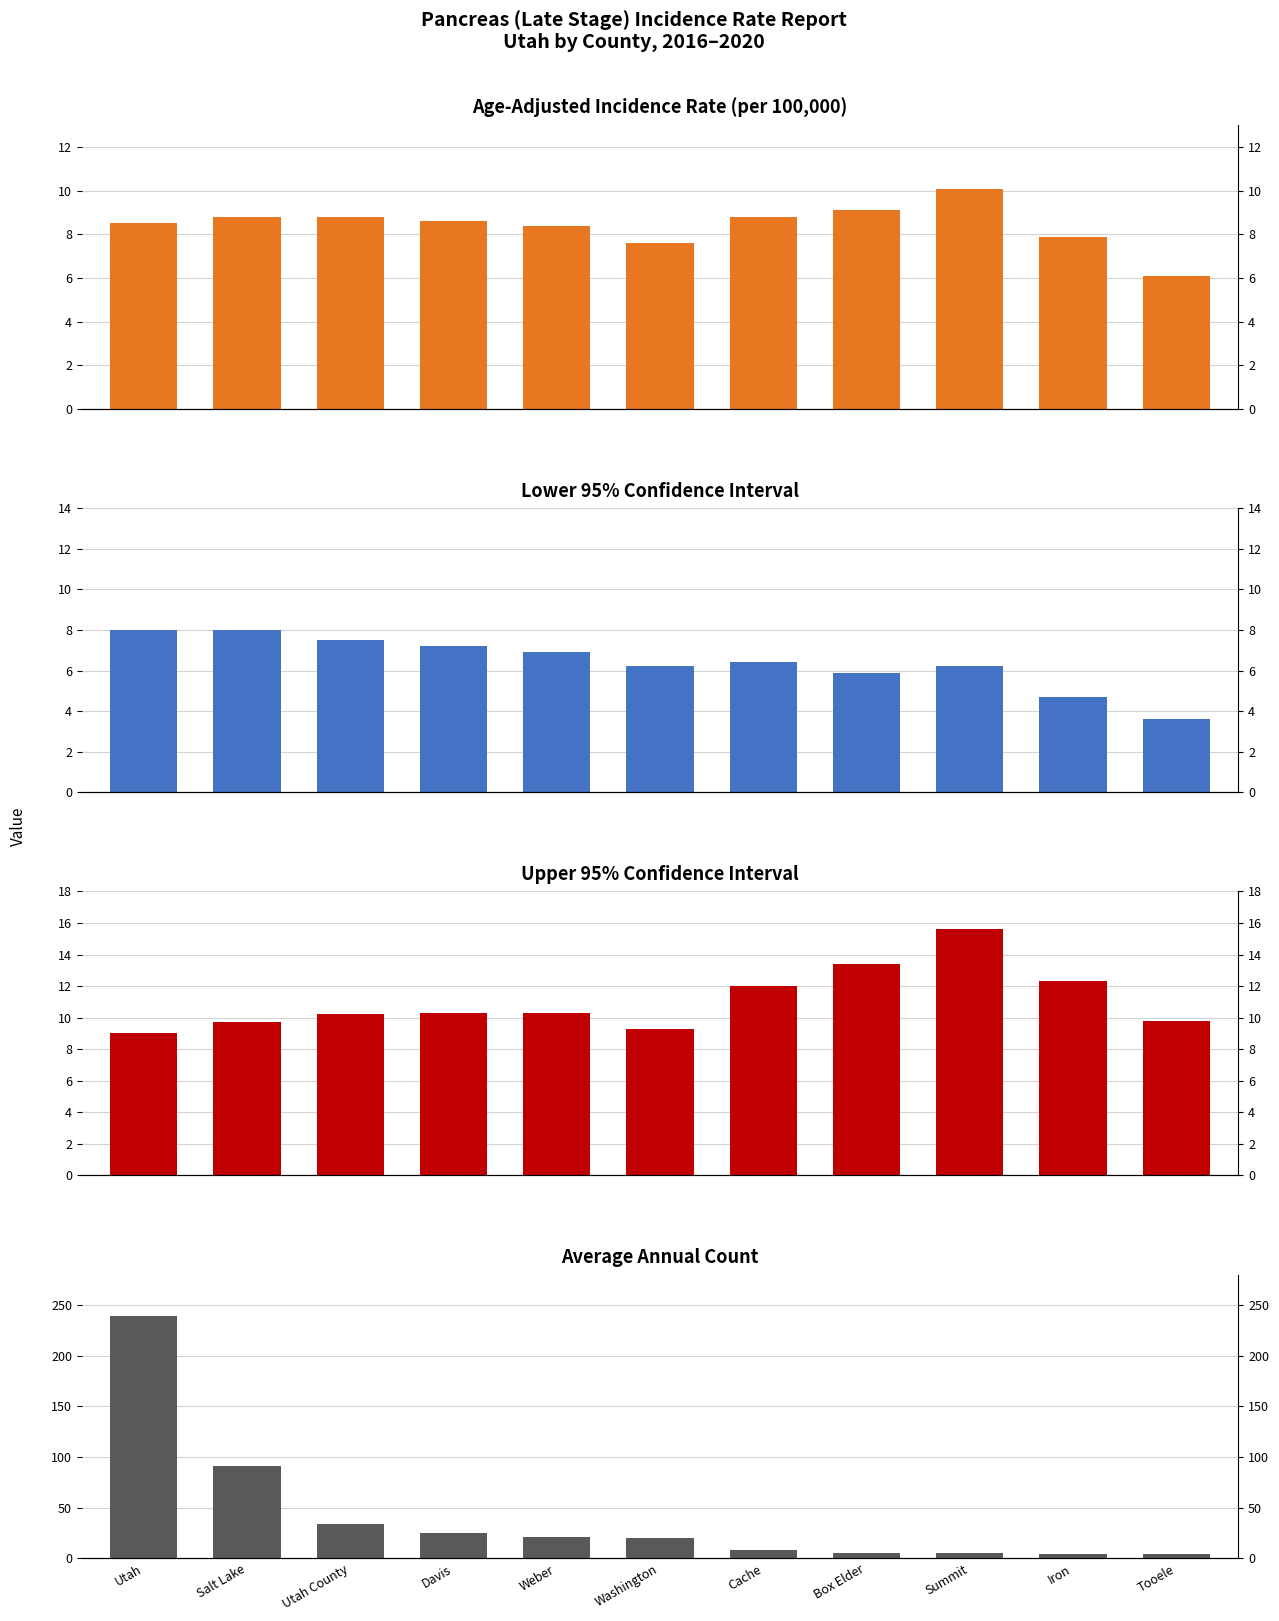

Rank the series by their maximum value, from highest to lowest.

Average Annual Count, Upper 95% CI, Age-Adjusted Incidence Rate, Lower 95% CI